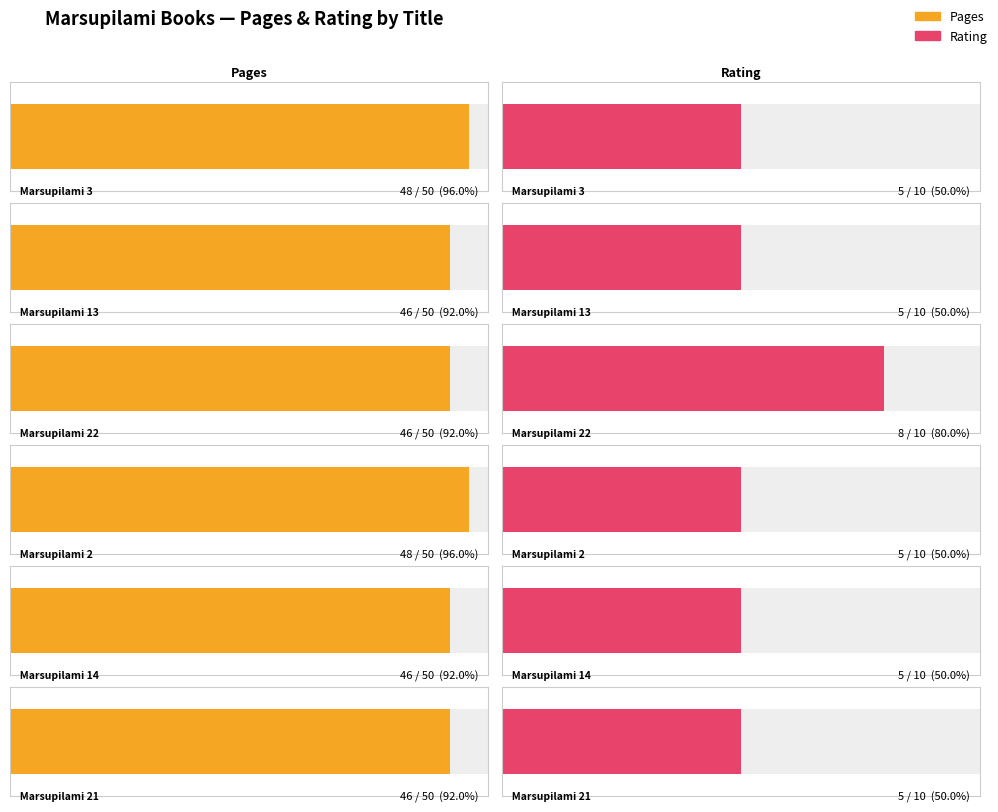

What is the sum of the rating values at Marsupilami 3 and Marsupilami 21?

10